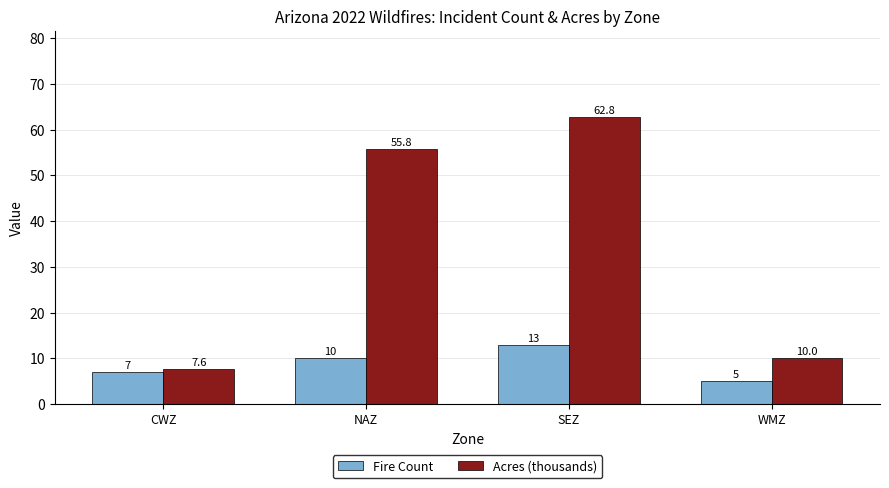

Reading right to left, extract all data points from this chart.

Fire Count: 5.0	13.0	10.0	7.0
Acres (thousands): 10.0	62.8	55.8	7.6